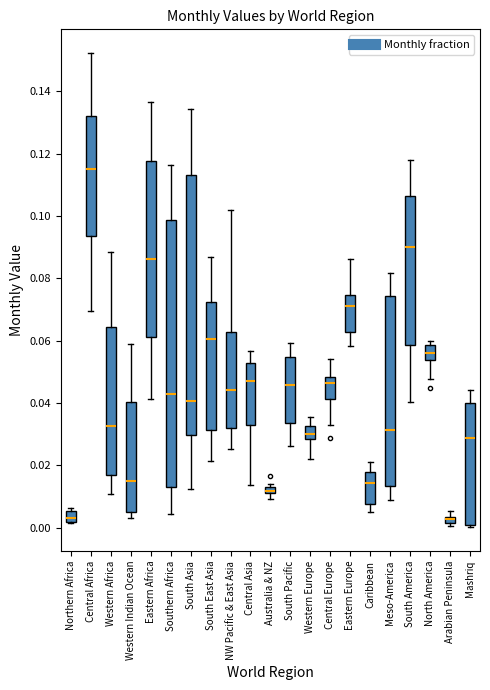

Comparing the boxes themselves (not the whiskers), which one is the tallest?

Southern Africa